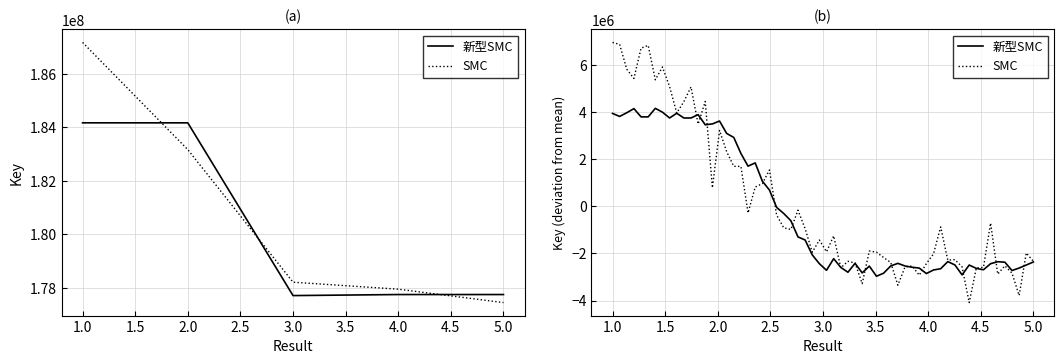

What is the approximate value at 2, to the nearest 100?

184161900